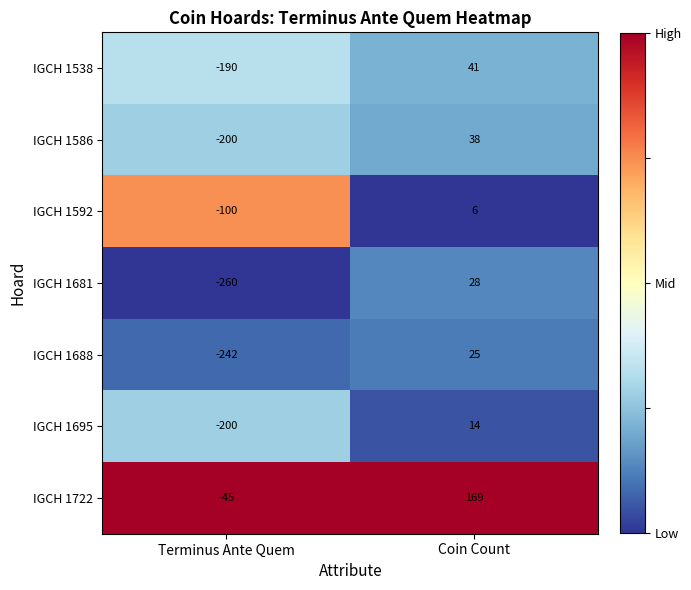

Between Terminus Ante Quem and Coin Count, which series saw the biggest shift?

IGCH 1681